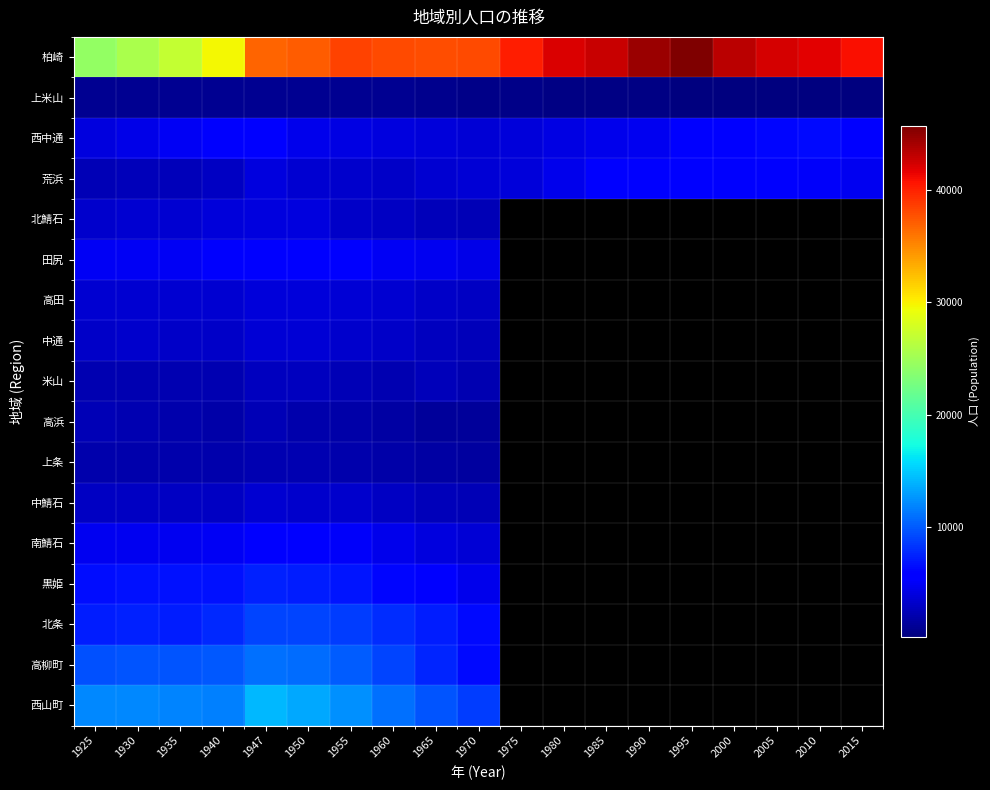

Which has a higher value, 1990 or 1980?

1990